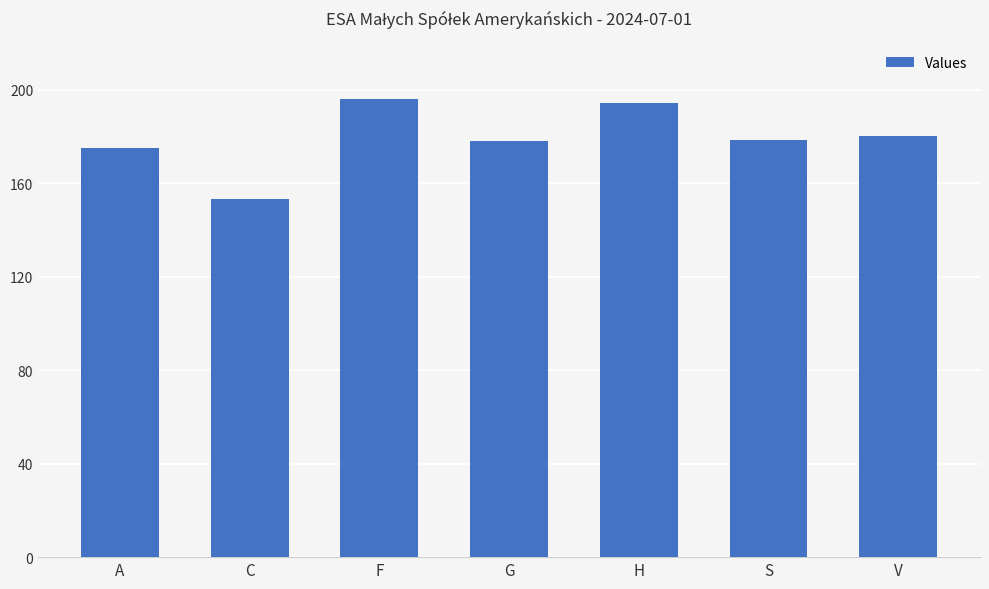

Between H and S, which is larger?

H